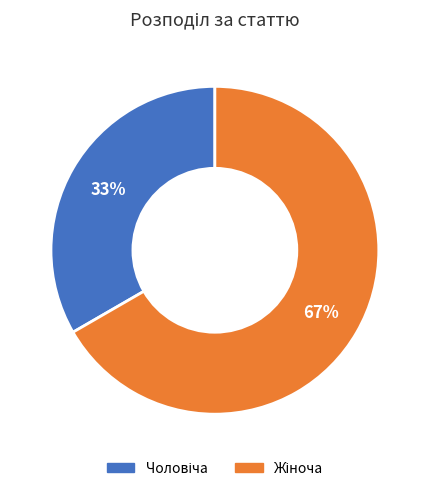

Does any single category account for the majority?

Yes